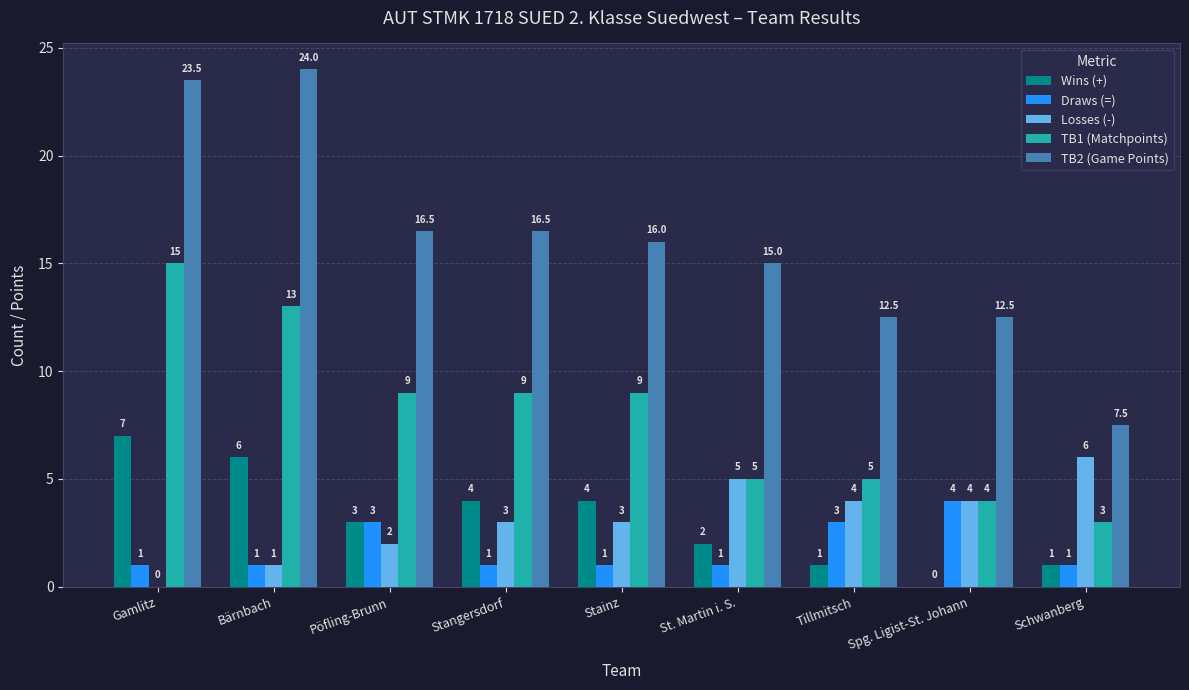

What is the maximum value for Draws (=)?

4.0